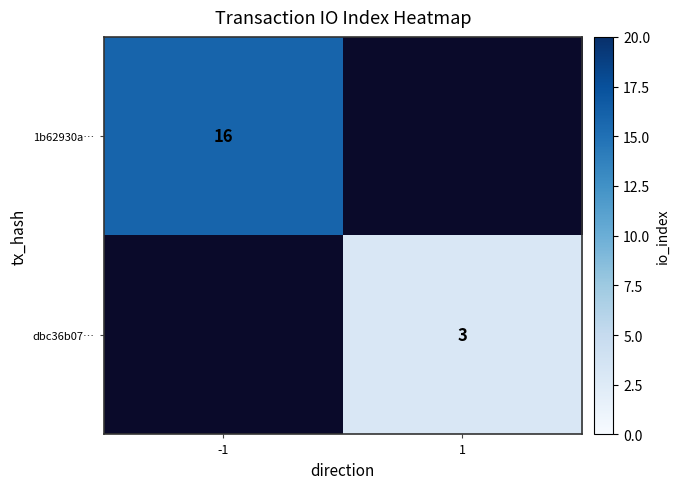

Is the value of dbc36b07… at 1 greater than the value of 1b62930a… at -1?

No